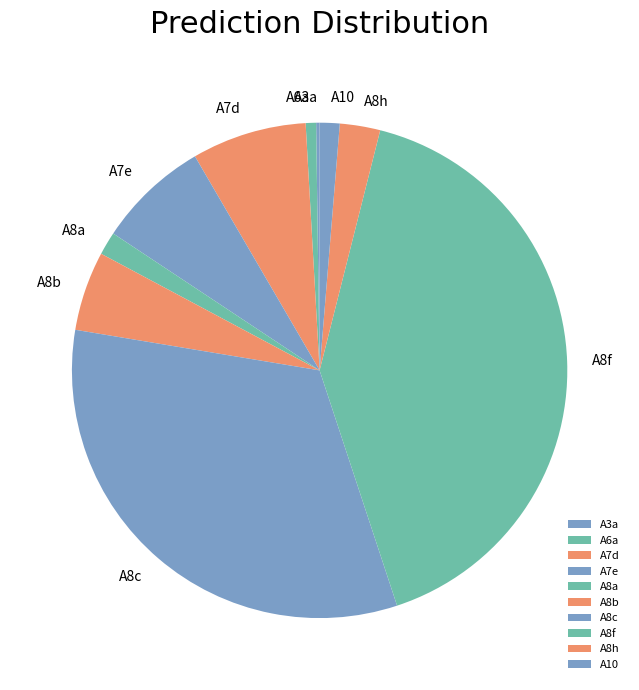

Do A7e and A6a together represent more than half of the pie?

No